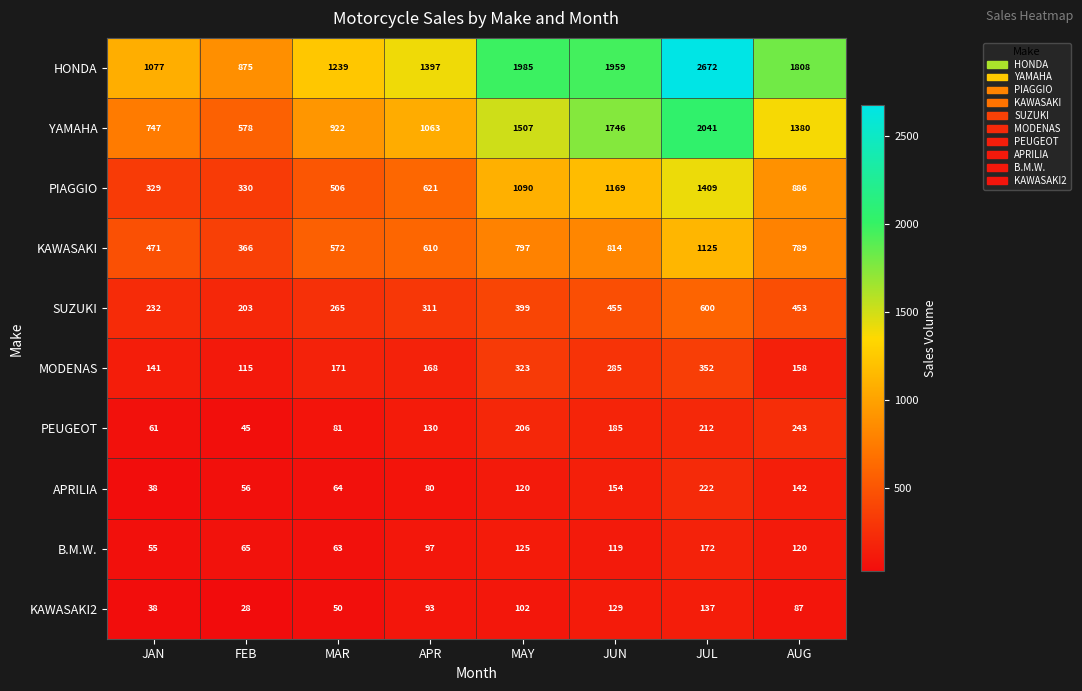

What is the approximate value of B.M.W. at AUG, to the nearest 50?

100